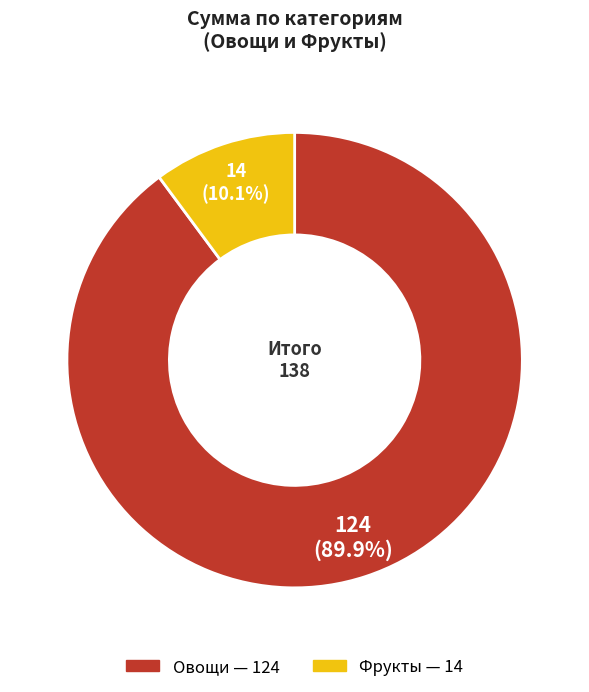

Is it true that Фрукты is 10% of the pie?

True